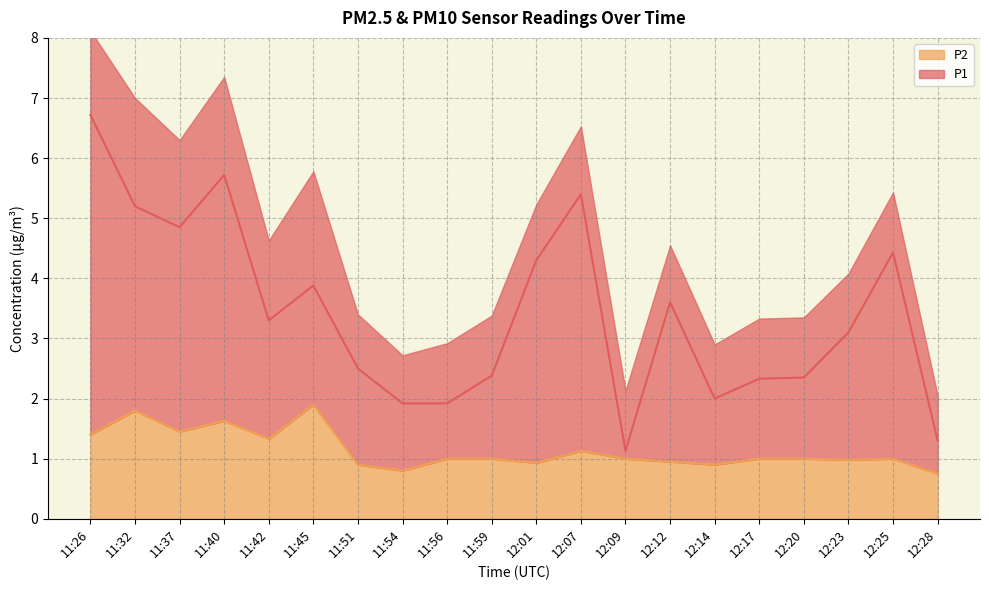

How many lines are shown in the chart?

2